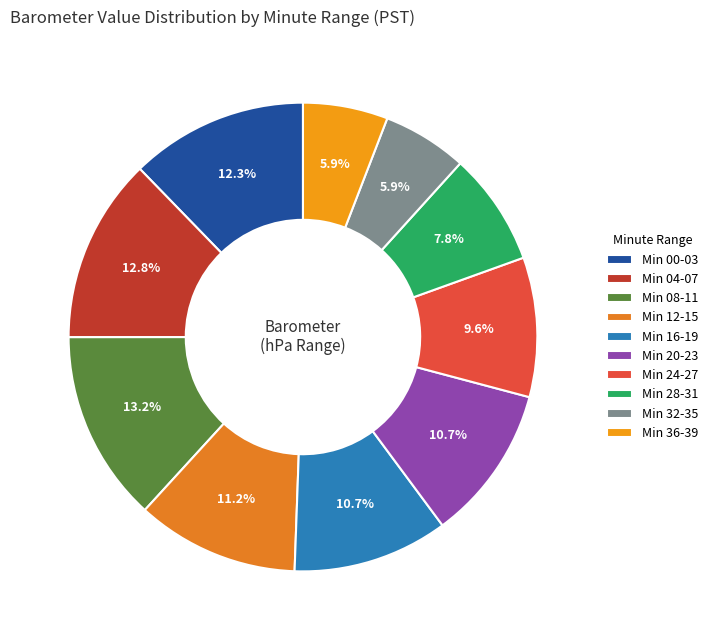

How many slices are in this pie chart?

10